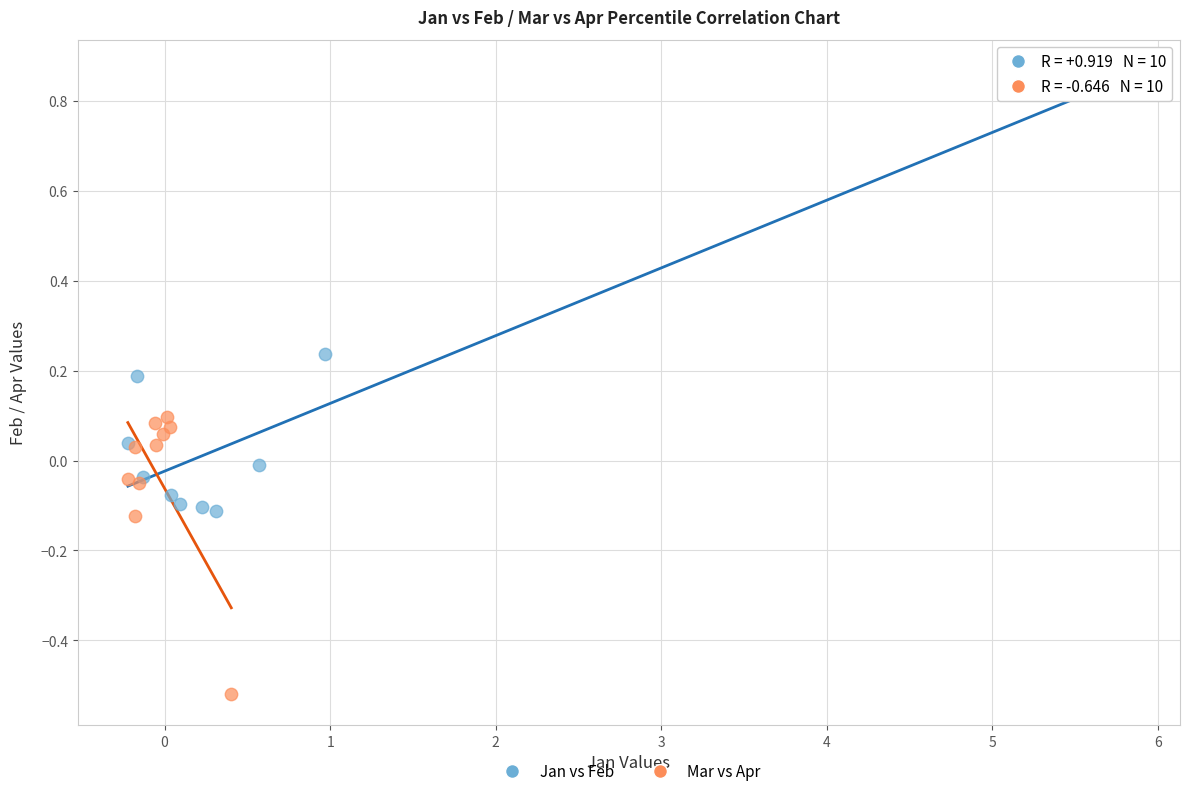

Which series reaches the maximum Y coordinate?

Jan vs Feb